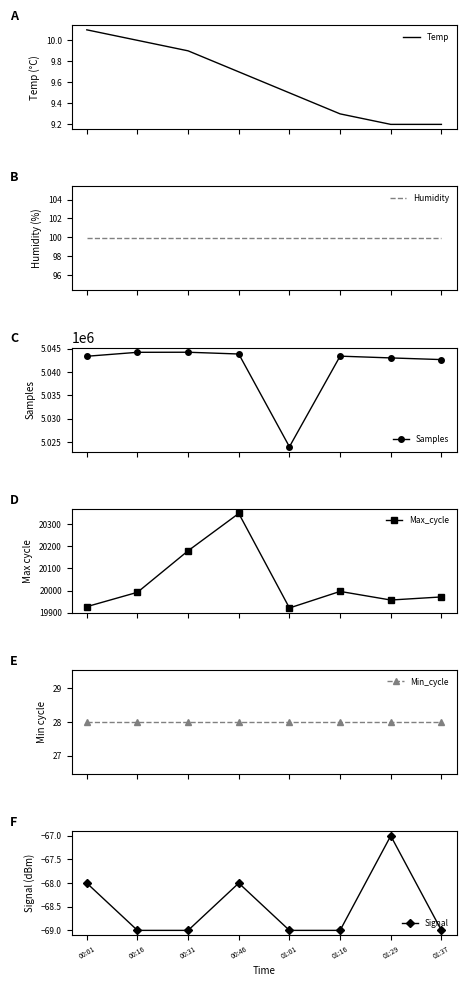

What is the sum of all Signal values?

-548